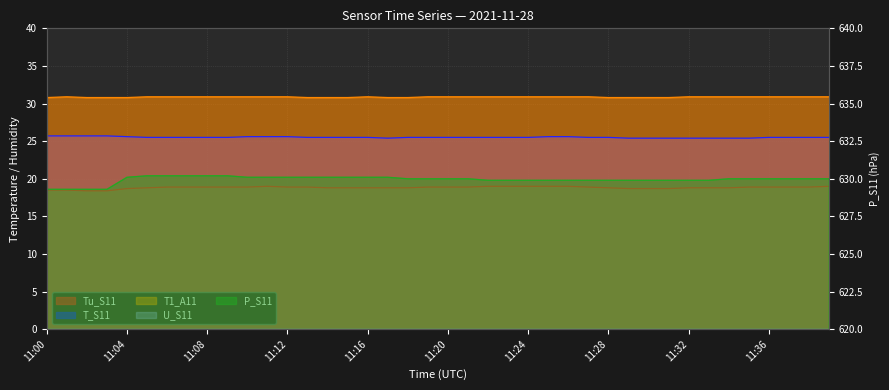

The value of T1_A11 at 11:29 is 6.5. True or false?

False